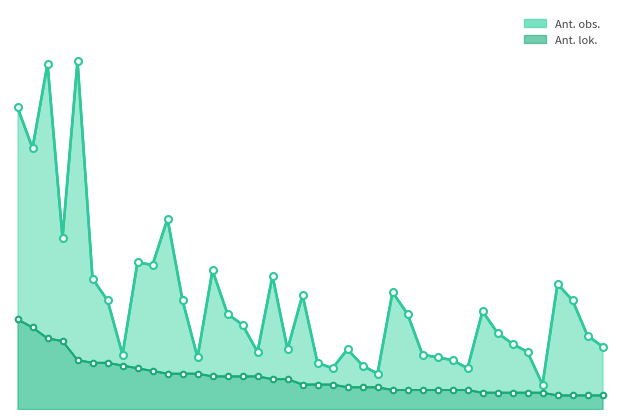

True or false: Ant. obs._marker and Ant. lok._marker cross at least once.

False